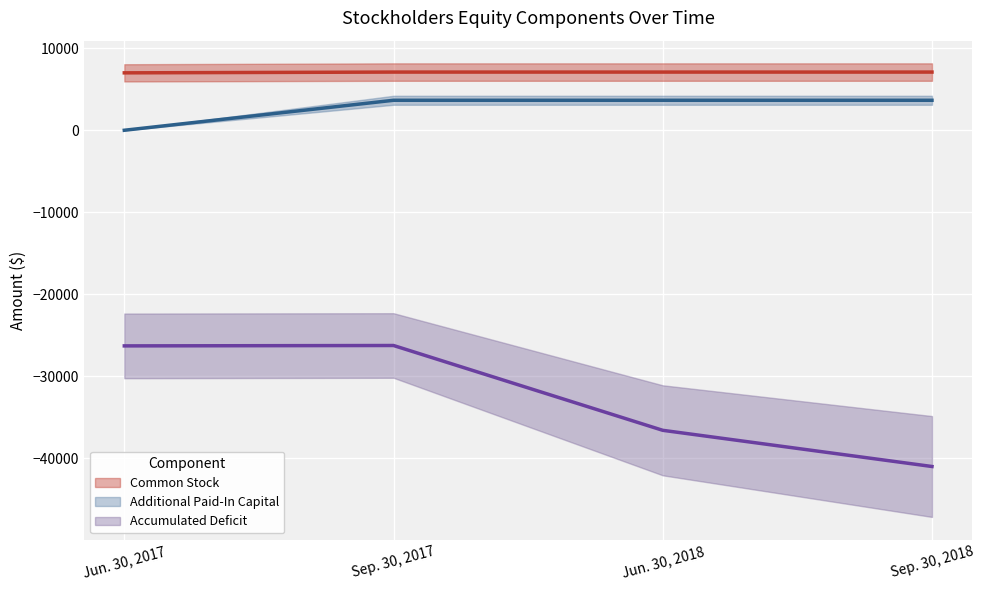

At which label is Accumulated Deficit closest to -33617?

Jun. 30, 2018